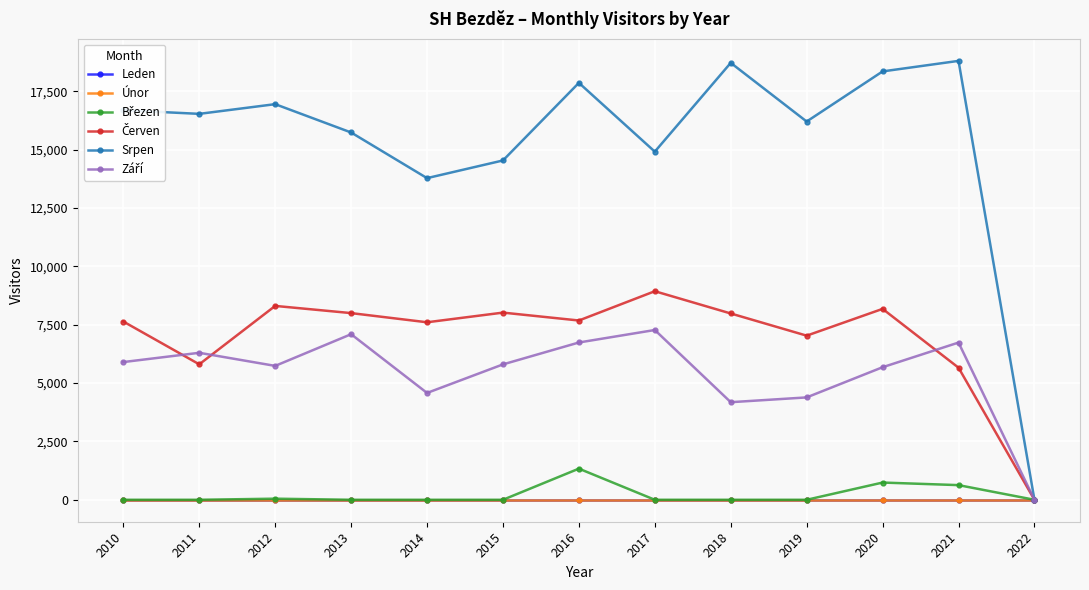

Reading left to right, transcribe all the data shown in this chart.

Leden: 2010=0	2011=0	2012=0	2013=0	2014=0	2015=0	2016=0	2017=0	2018=0	2019=0	2020=0	2021=0	2022=0
Únor: 2010=0	2011=0	2012=0	2013=0	2014=0	2015=0	2016=0	2017=0	2018=0	2019=0	2020=0	2021=0	2022=0
Březen: 2010=0	2011=0	2012=47	2013=0	2014=0	2015=0	2016=1334	2017=0	2018=0	2019=0	2020=738	2021=628	2022=0
Červen: 2010=7635	2011=5802	2012=8304	2013=7996	2014=7603	2015=8017	2016=7679	2017=8933	2018=7980	2019=7030	2020=8177	2021=5658	2022=0
Srpen: 2010=16687	2011=16530	2012=16945	2013=15732	2014=13777	2015=14534	2016=17858	2017=14911	2018=18714	2019=16201	2020=18348	2021=18799	2022=0
Září: 2010=5899	2011=6296	2012=5735	2013=7092	2014=4576	2015=5799	2016=6737	2017=7272	2018=4180	2019=4385	2020=5678	2021=6734	2022=0